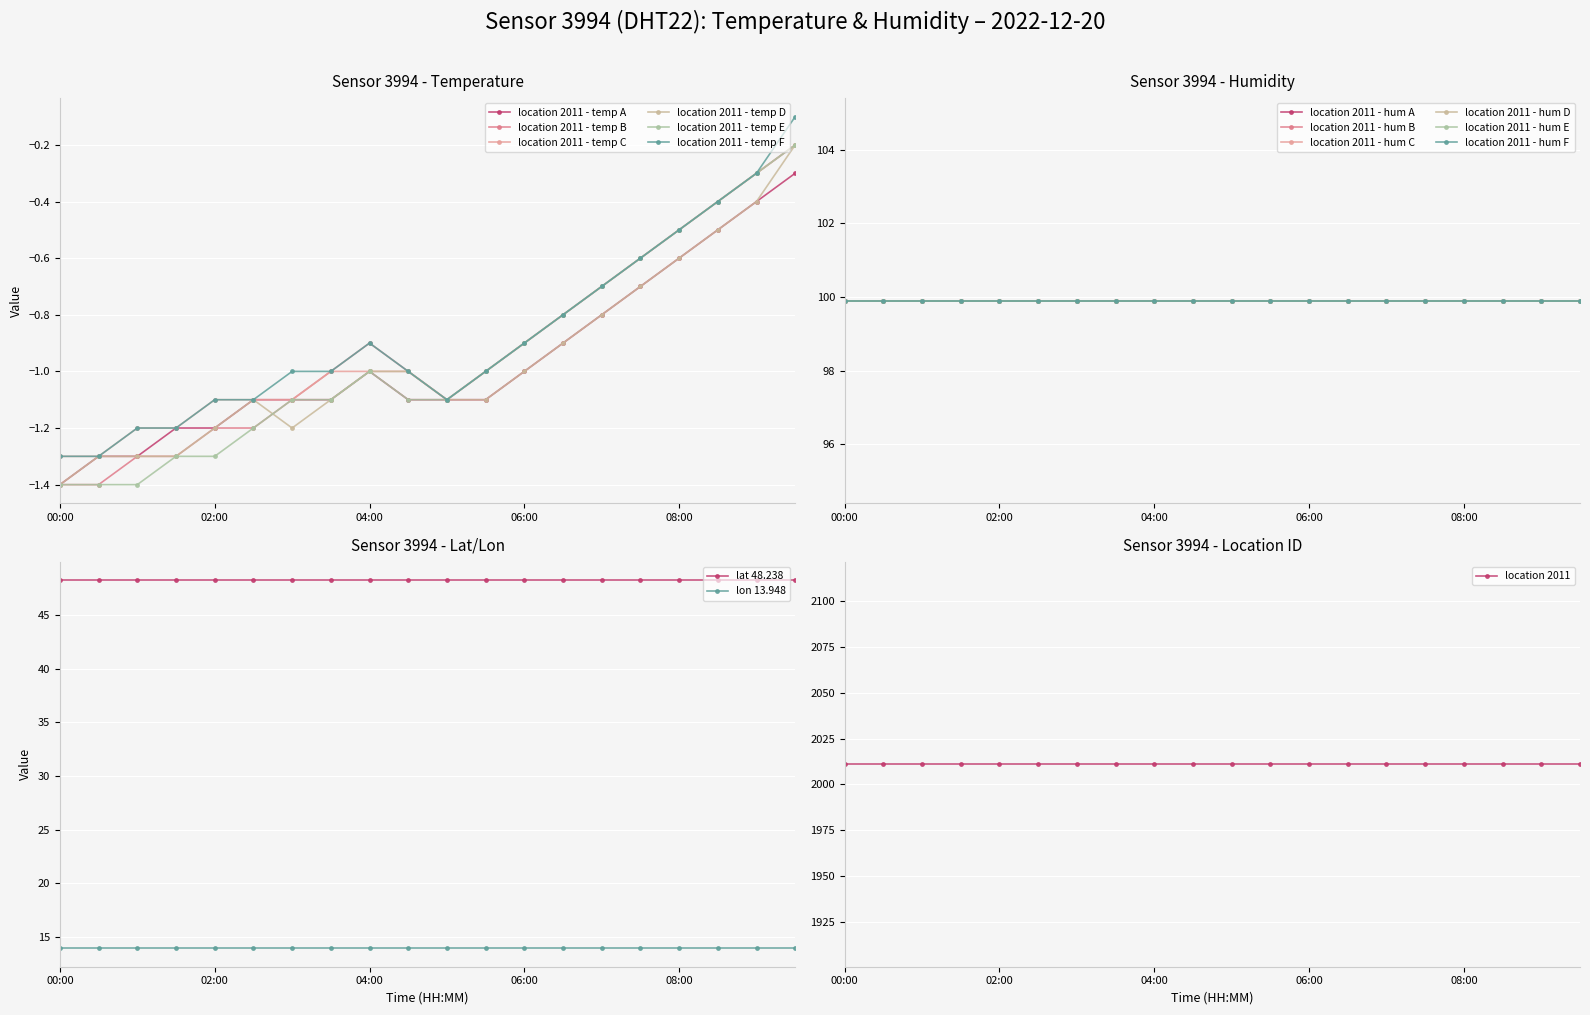

Reading left to right, list all the values displayed in this chart.

00:00=-1.4	00:30=-1.3	01:00=-1.3	01:30=-1.2	02:00=-1.2	02:30=-1.1	03:00=-1.1	03:30=-1.1	04:00=-1.0	04:30=-1.1	05:00=-1.1	05:30=-1.1	06:00=-1.0	06:30=-0.9	07:00=-0.8	07:30=-0.7	08:00=-0.6	08:30=-0.5	09:00=-0.4	09:30=-0.3